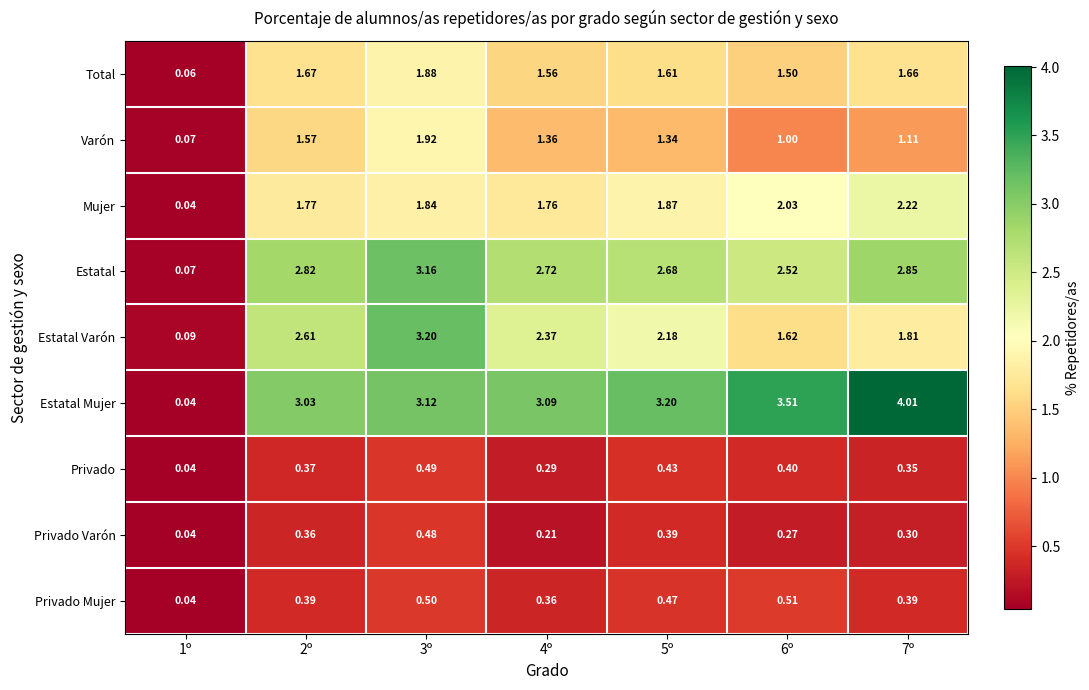

Which series has the largest total across all categories?

Estatal Mujer